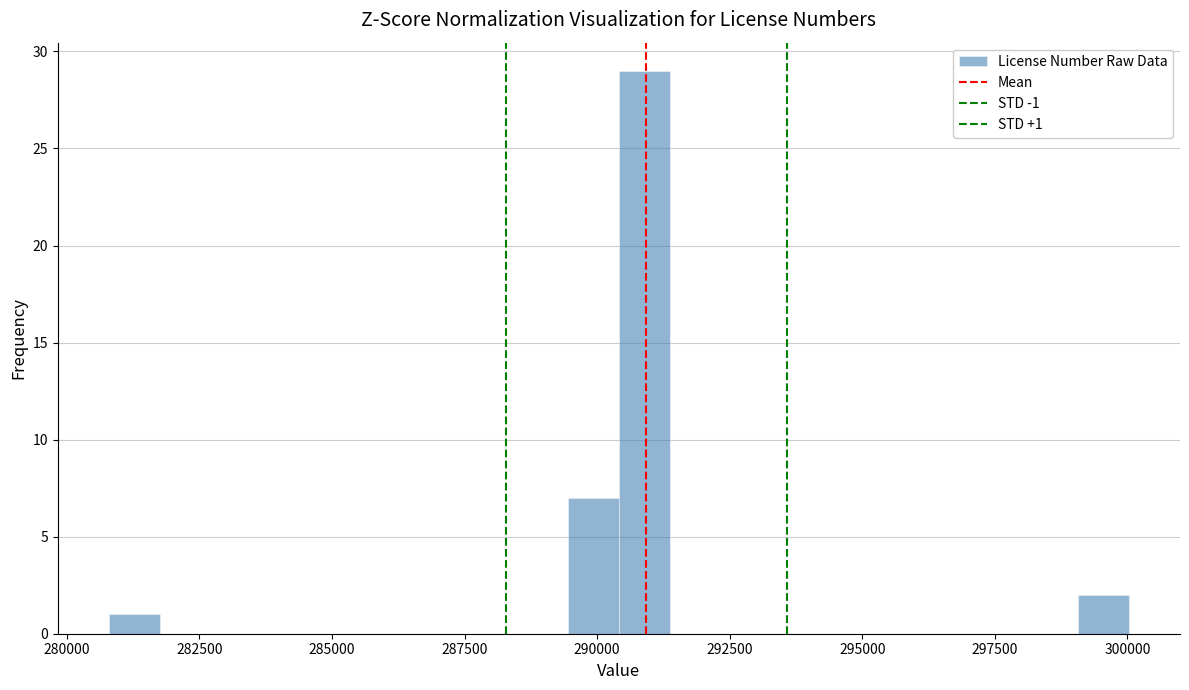

Around what value on the x-axis is the tallest bar? Give the approximate position of its centre, as read against the axis.

291000